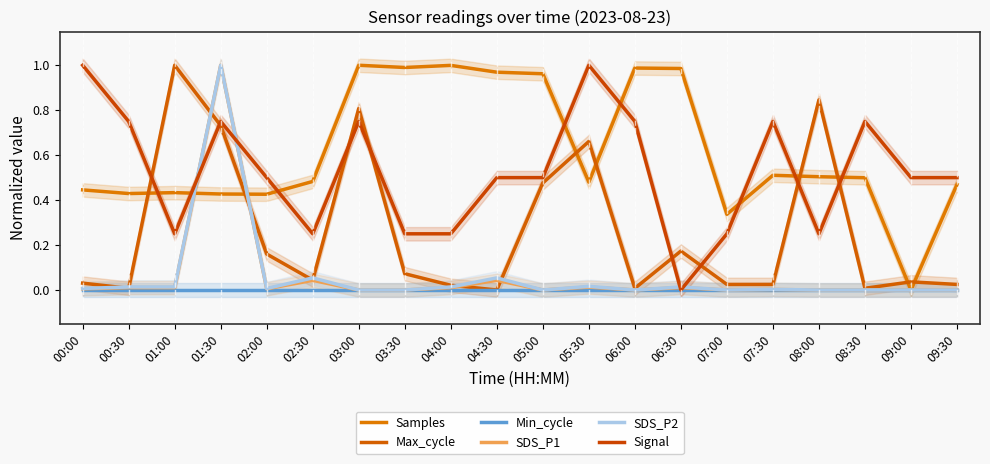

At which label is Samples closest to 0?

09:00